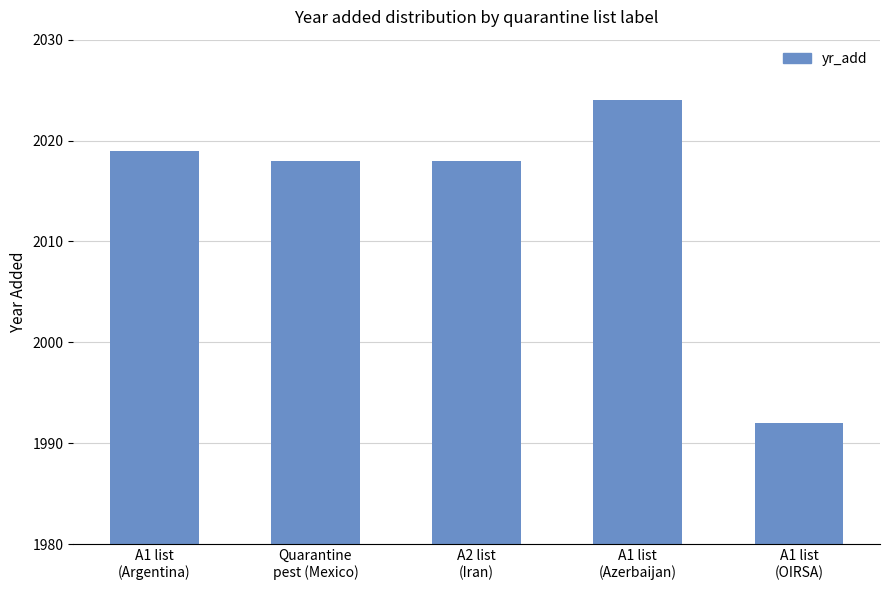

How many data points does each series have?

5